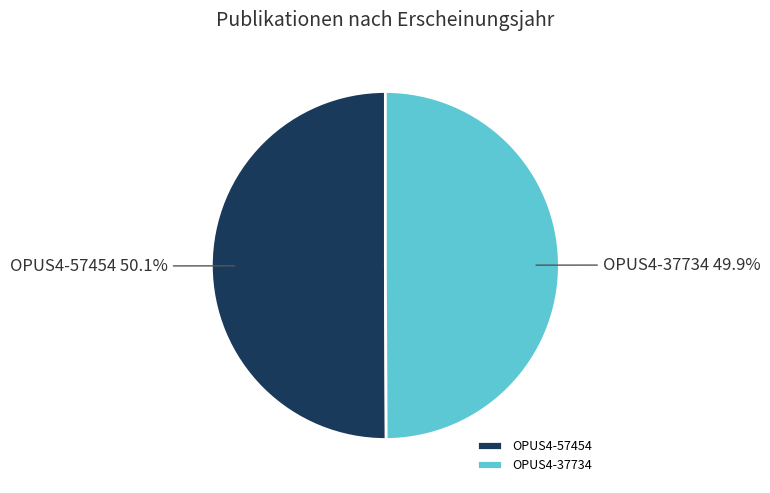

Is there any slice that represents more than half of the pie?

Yes